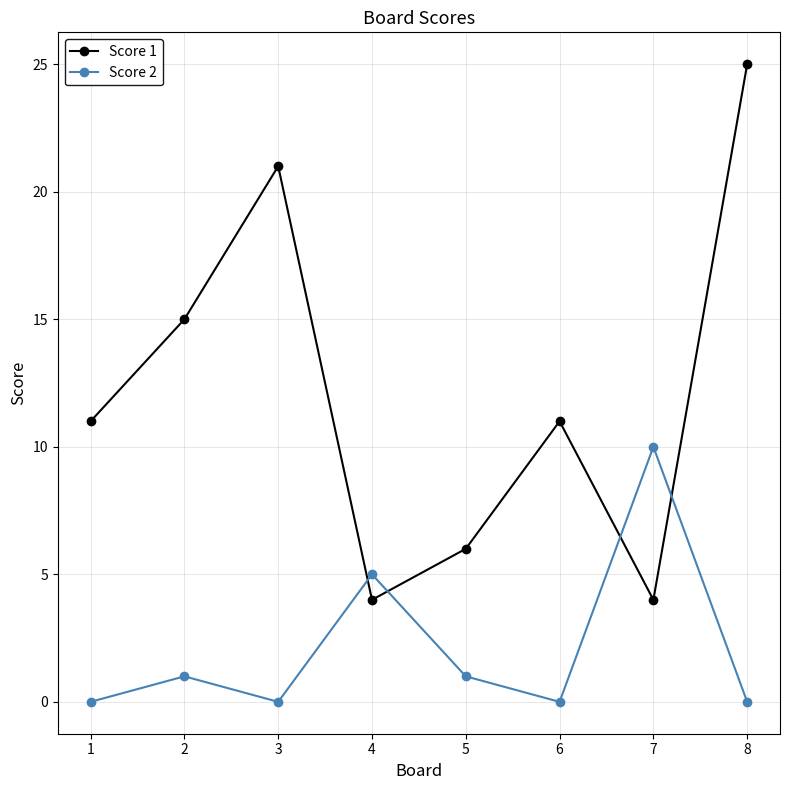

List the series in order of their overall mean, lowest first.

Score 2, Score 1